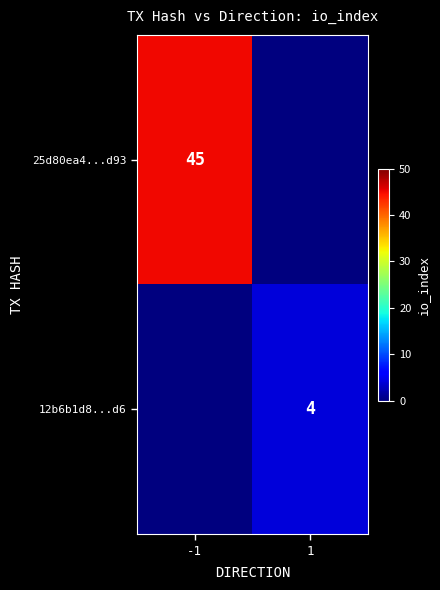

The value of 25d80ea4...d93 at -1 is 45. True or false?

True